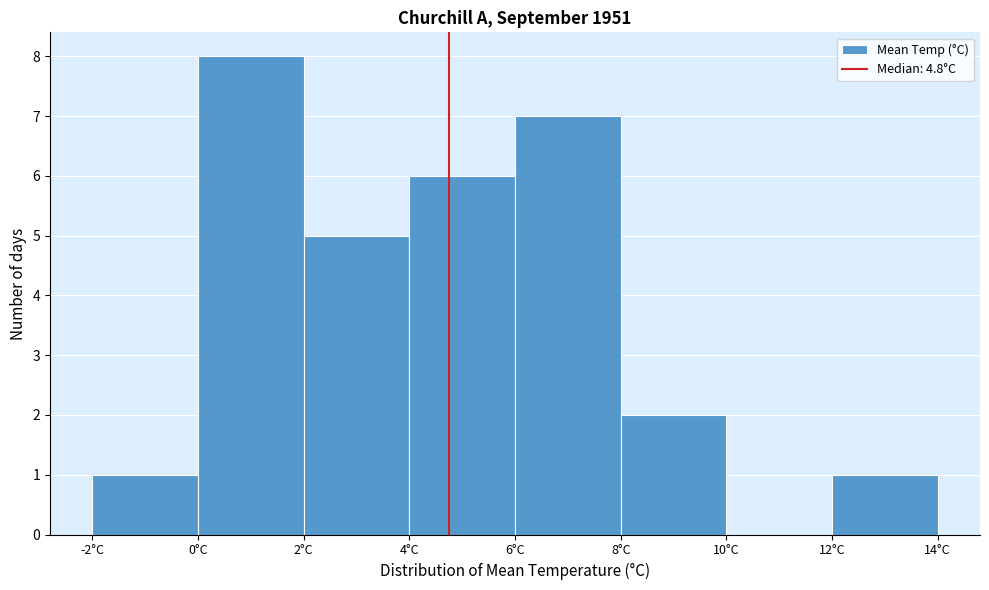

Over which range of the x-axis is the bar tallest?

0 to 2